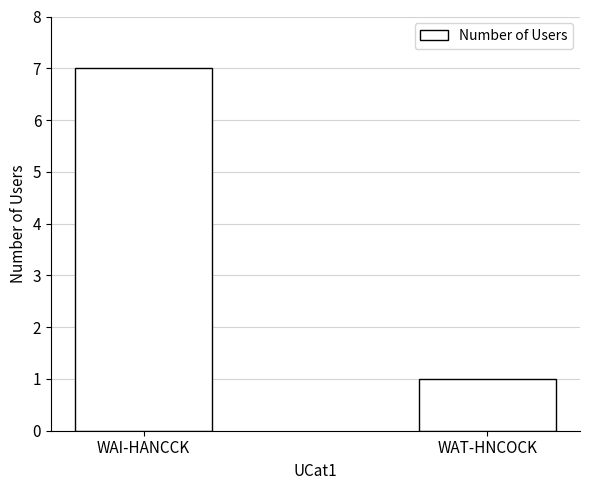

What is the difference between the maximum and minimum values?

6